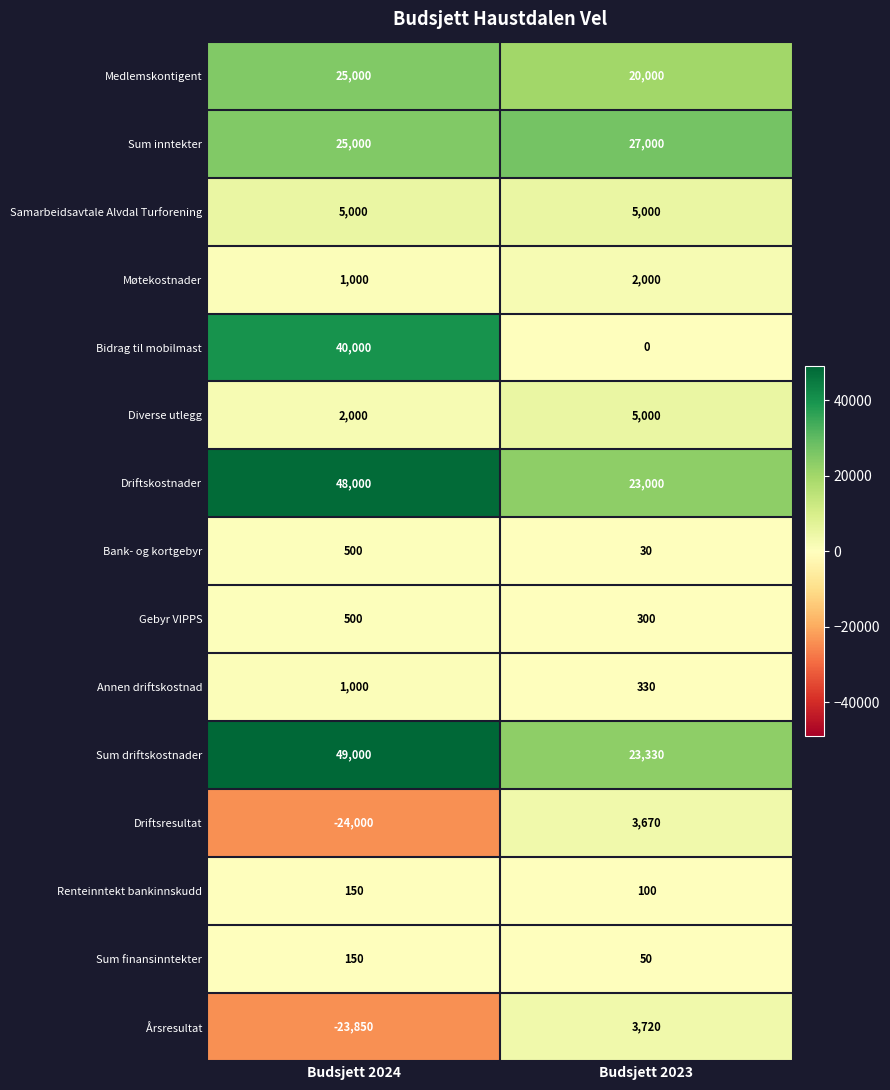

Which series has the largest total across all categories?

Sum driftskostnader